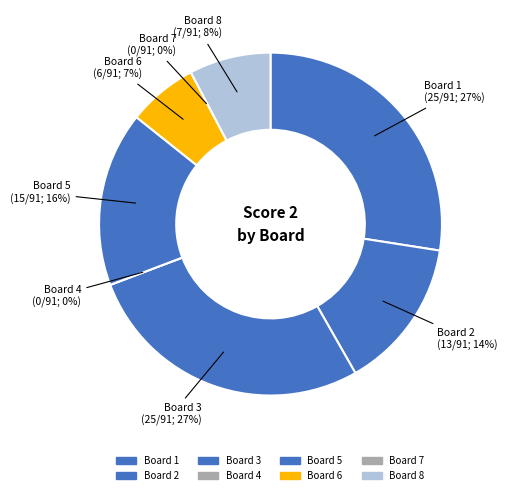

Which slice is the largest?

Board 1